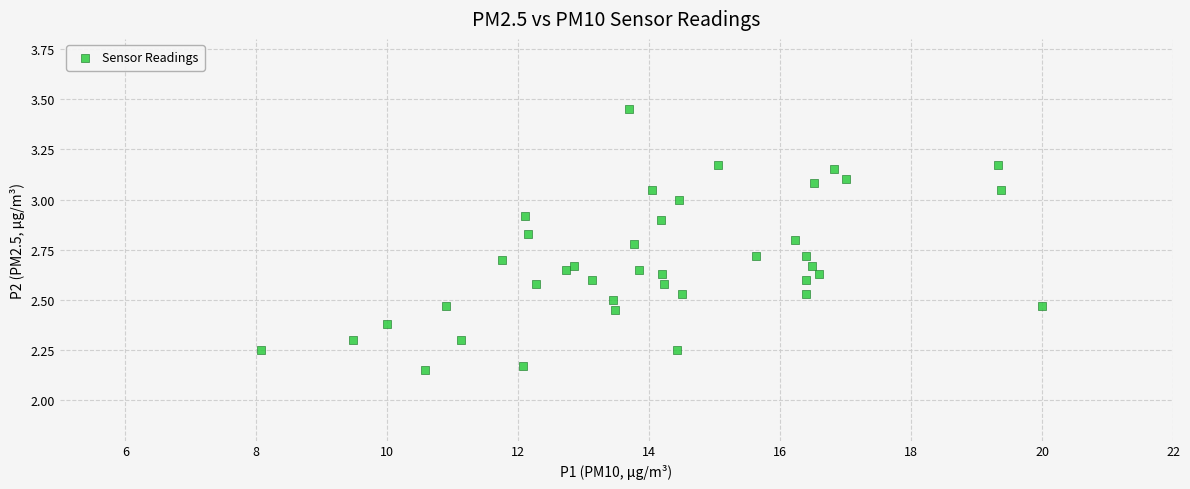

What is the range of X values (max minus min)?

11.9